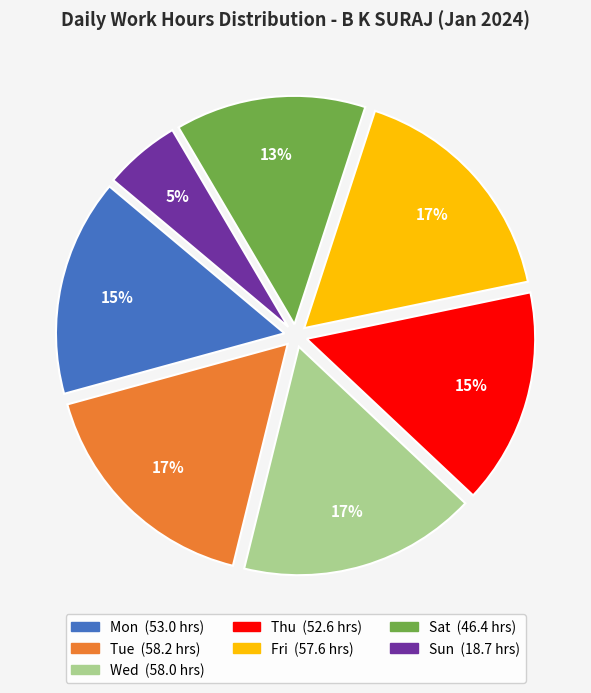

Is there any slice that represents more than half of the pie?

No